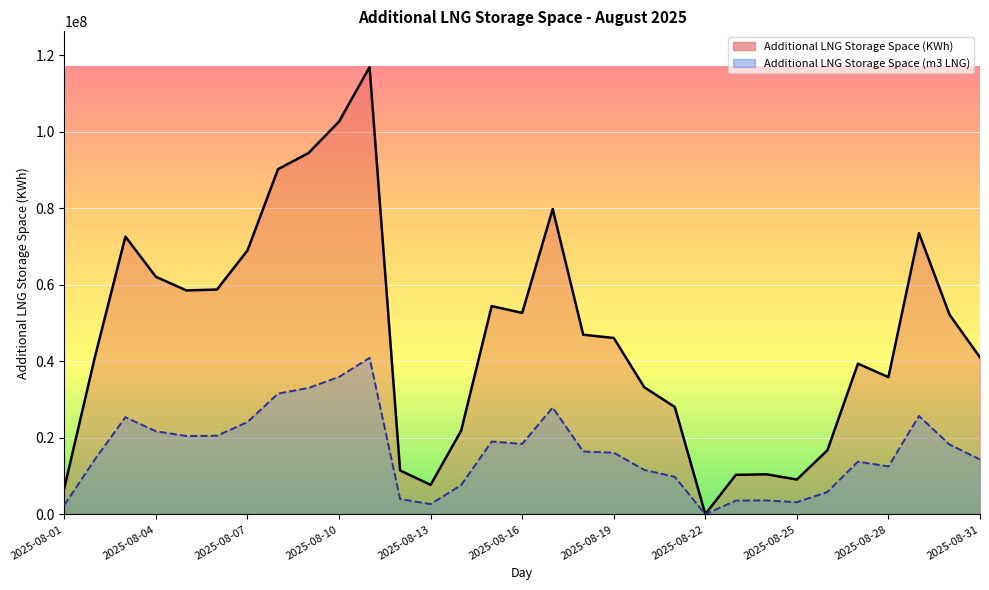

What is the average value of the Additional LNG Storage Space (KWh) series?

46616265.8